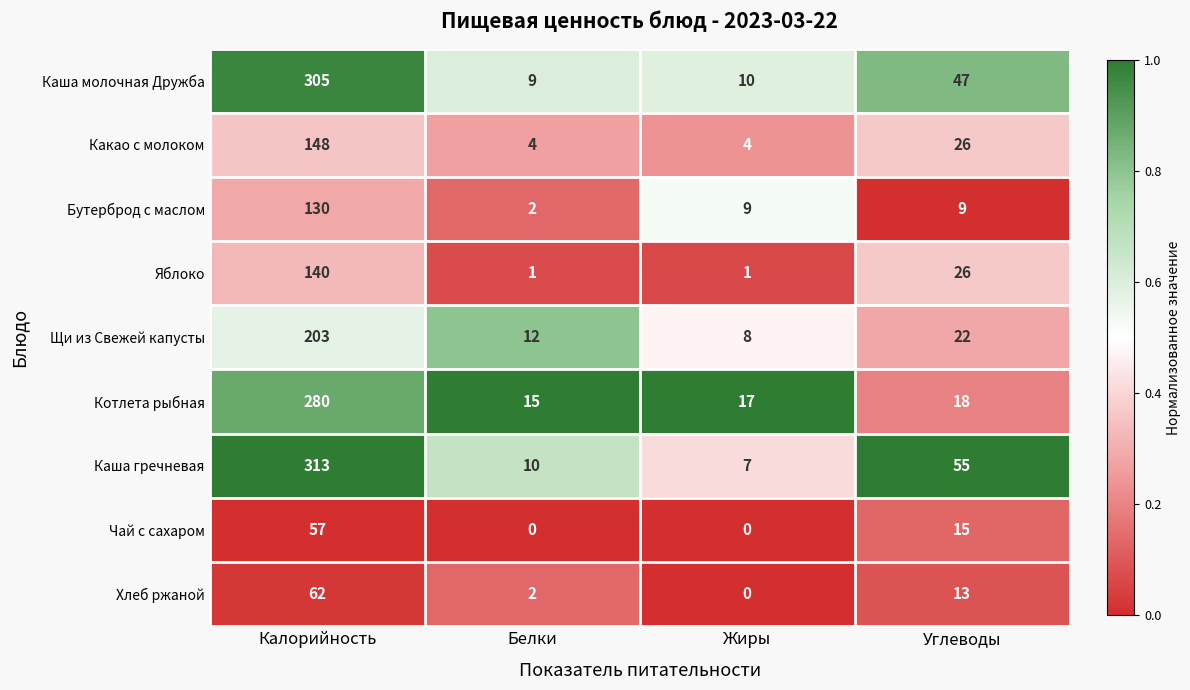

At which label is Каша гречневая closest to 160?

Углеводы